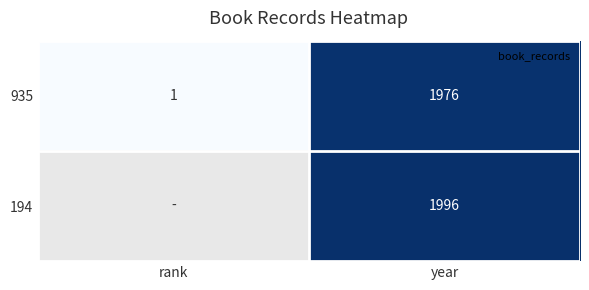

At how many categories does at least one series exceed 435?

1